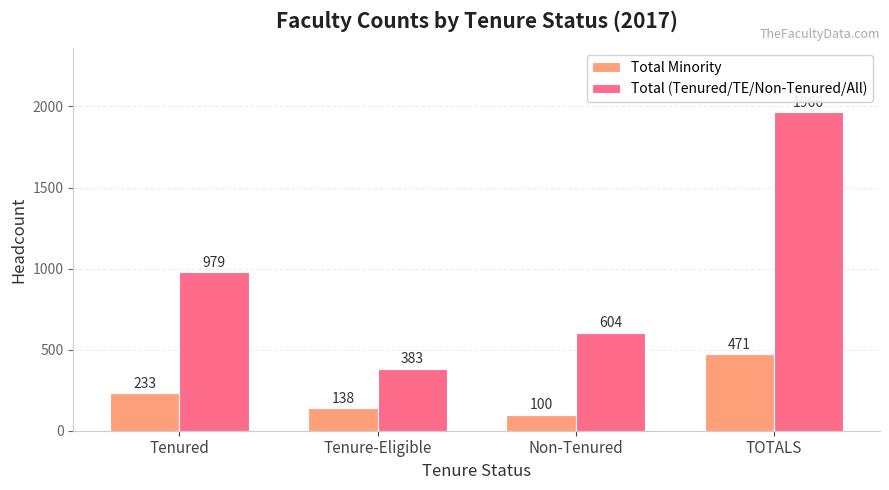

What value does the Total (Tenured/TE/Non-Tenured/All) series have at Tenure-Eligible, to the nearest 10?

380